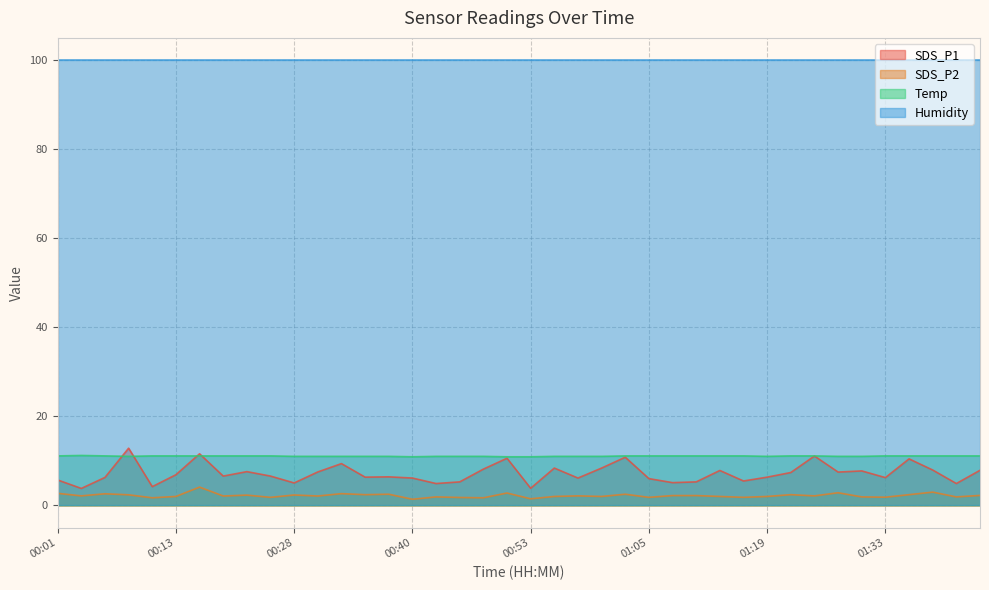

Which has a higher value, 00:16 or 01:19?

00:16